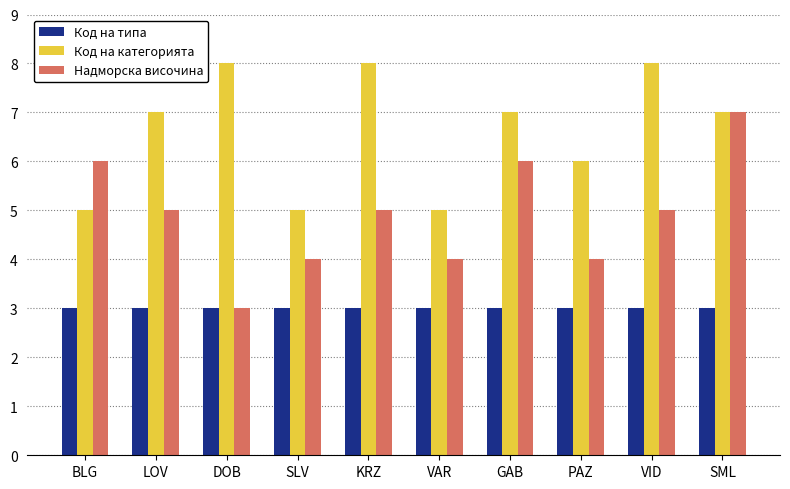

What is the average value of the Надморска височина series?

5